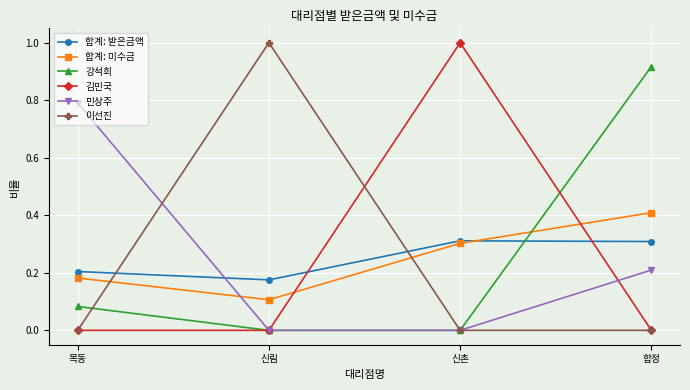

Where is the first local maximum for 이선진?

신림